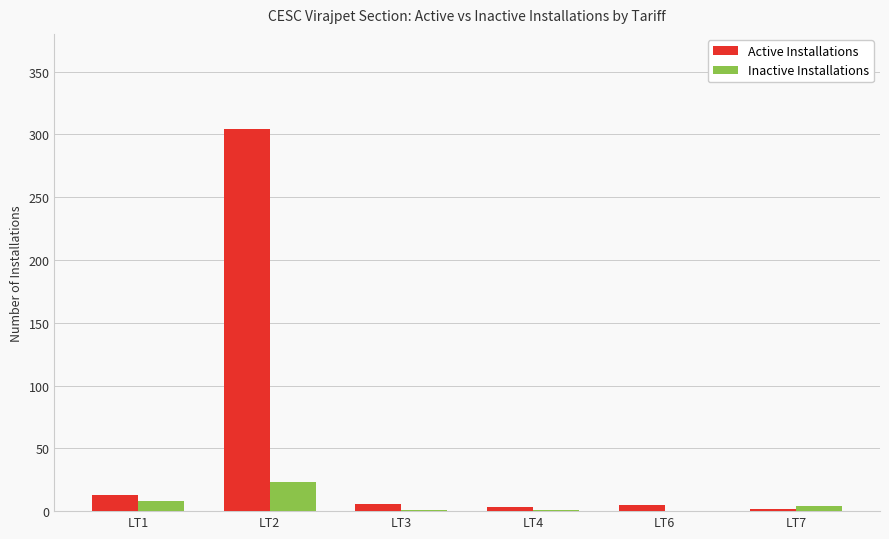

What is the greatest value displayed?

304